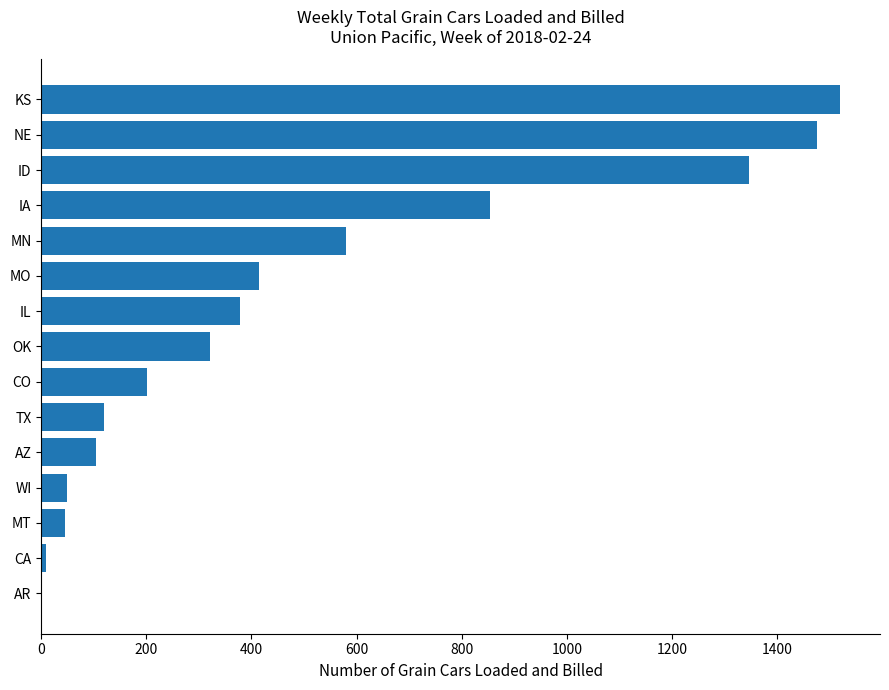

Which has a higher value, IA or KS?

KS